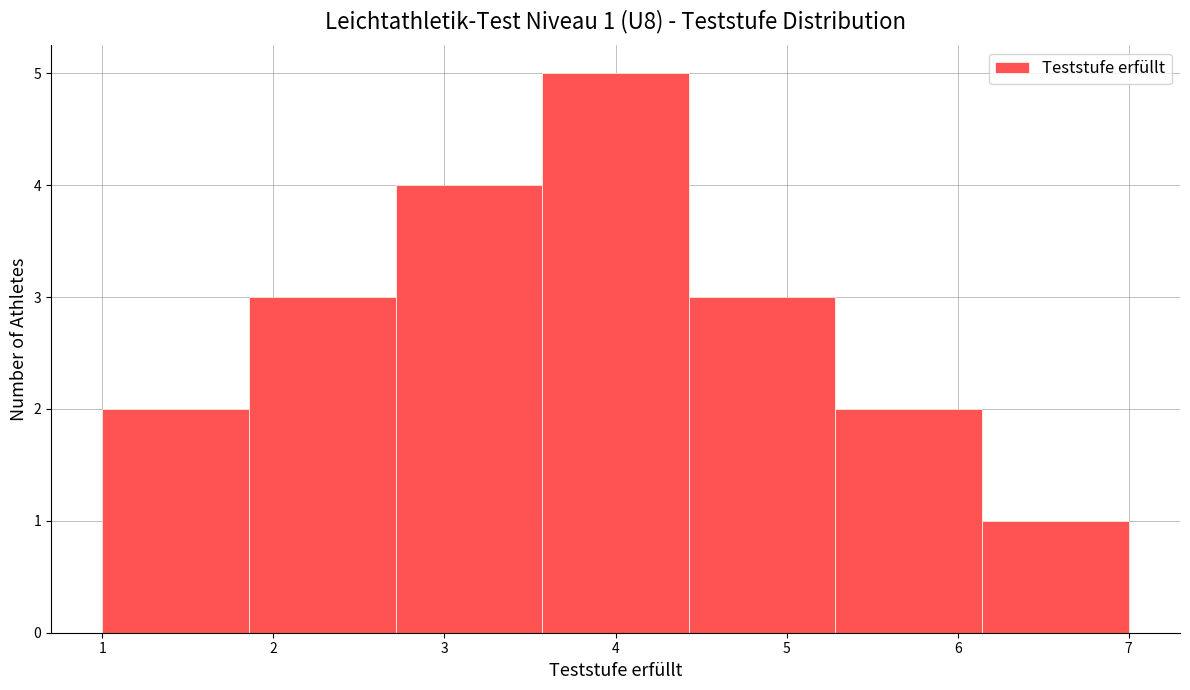

Over which range of the x-axis is the bar tallest?

3.6 to 4.4